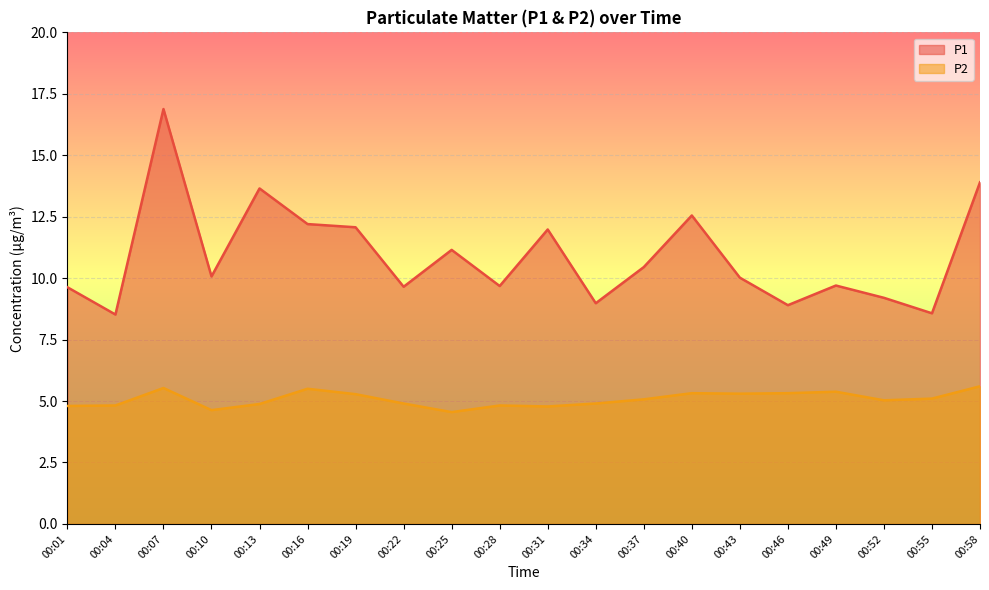

Which series has the largest total across all categories?

P1